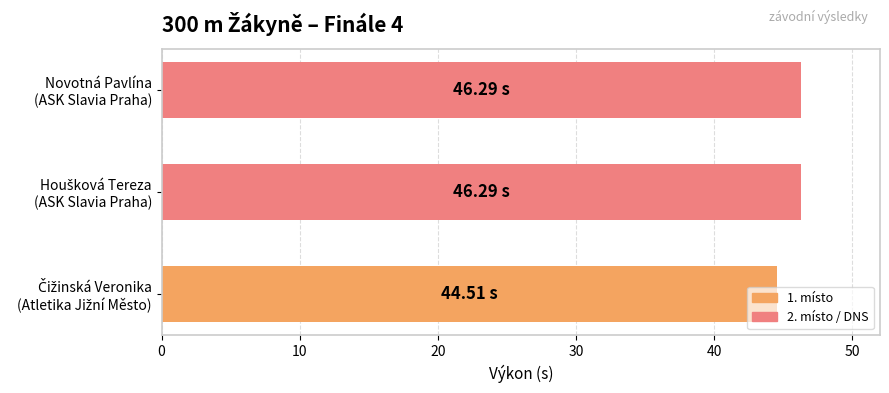

Are the bars grouped side by side (vs. stacked)?

No